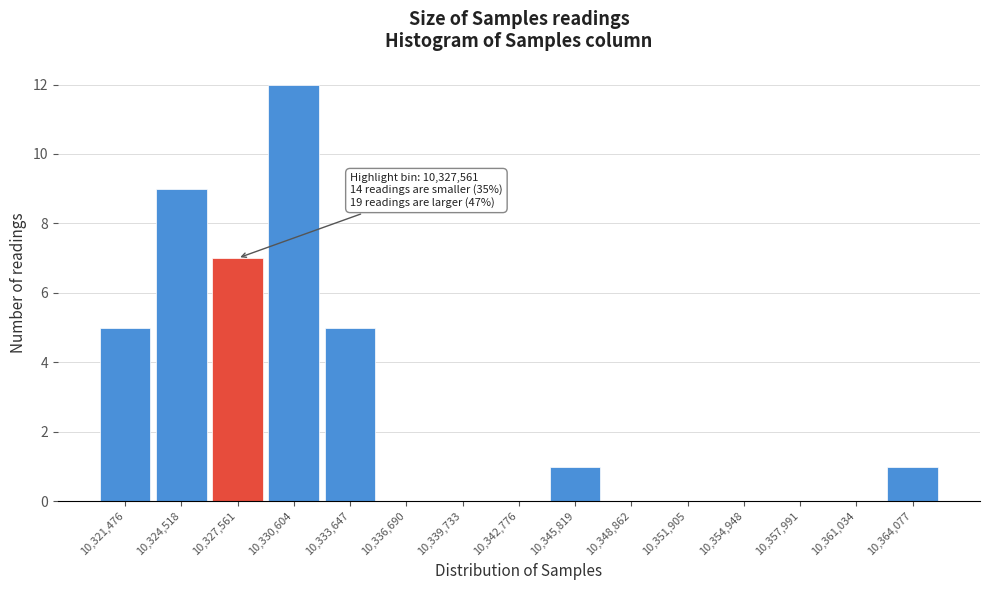

Reading left to right, list all the values displayed in this chart.

10,321,476=5	10,324,518=9	10,327,561=7	10,330,604=12	10,333,647=5	10,336,690=0	10,339,733=0	10,342,776=0	10,345,819=1	10,348,862=0	10,351,905=0	10,354,948=0	10,357,991=0	10,361,034=0	10,364,077=1